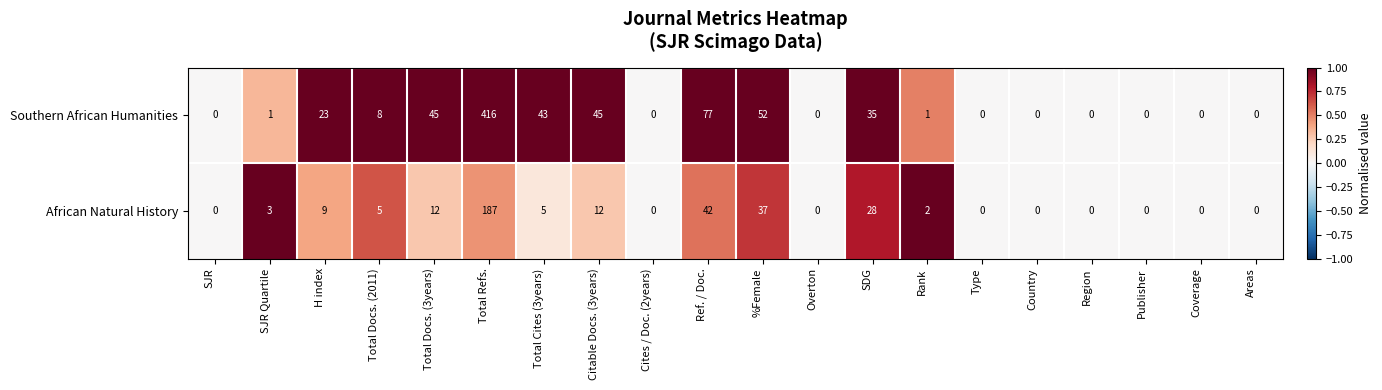

Which series has the largest range (max minus min)?

Southern African Humanities